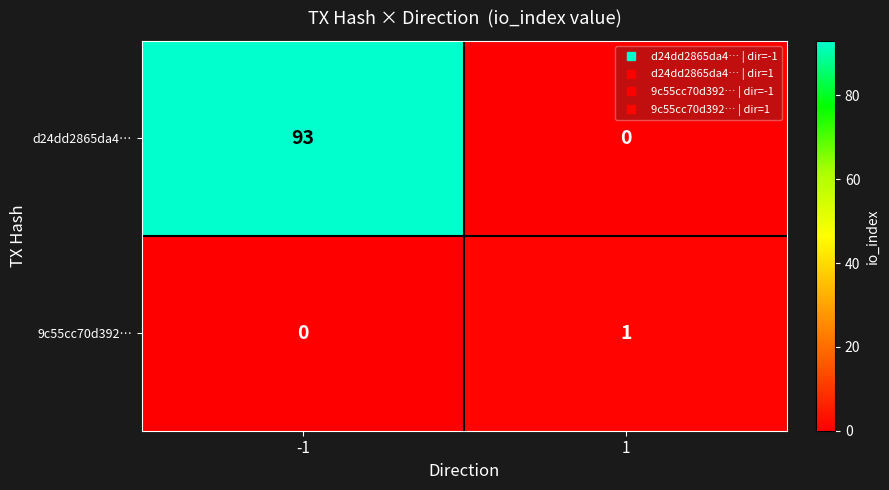

Which series has the largest total across all categories?

d24dd2865da4…